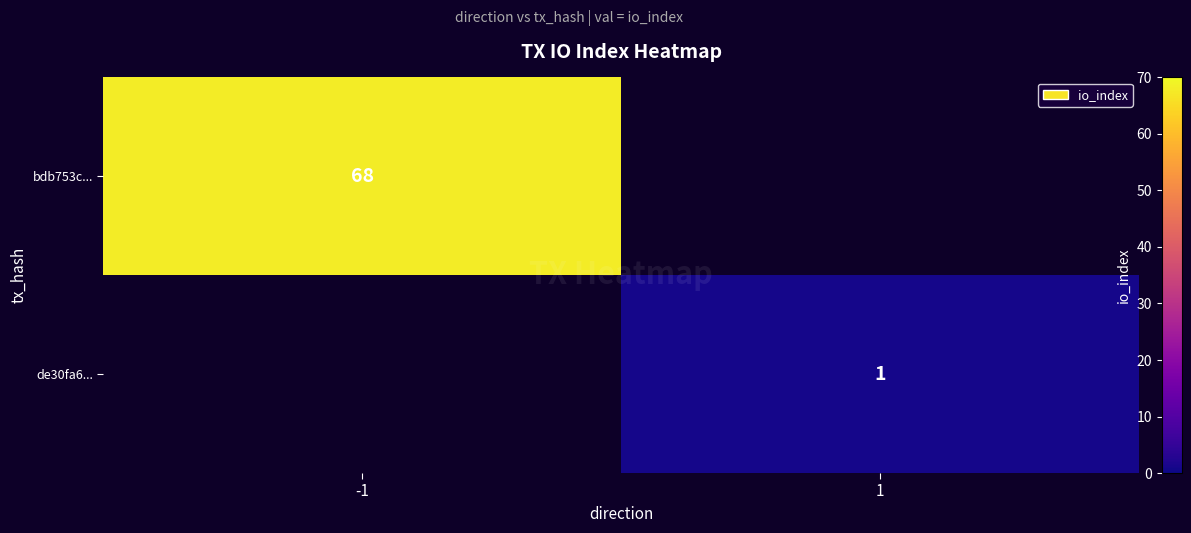

True or false: de30fa6... has a value of 1 at 1.

True